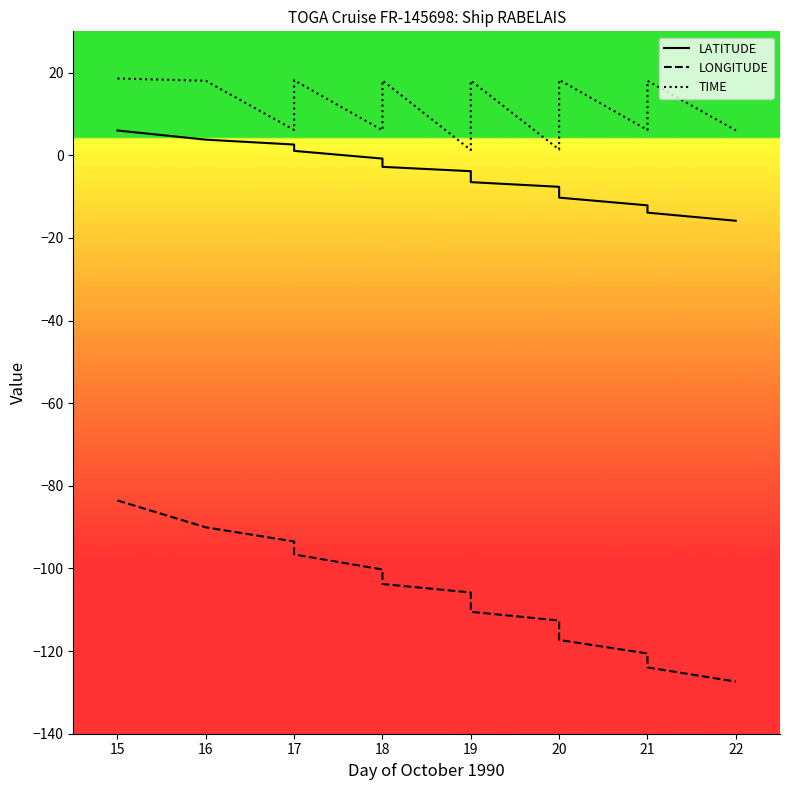

What is the minimum value for LATITUDE?

-15.8